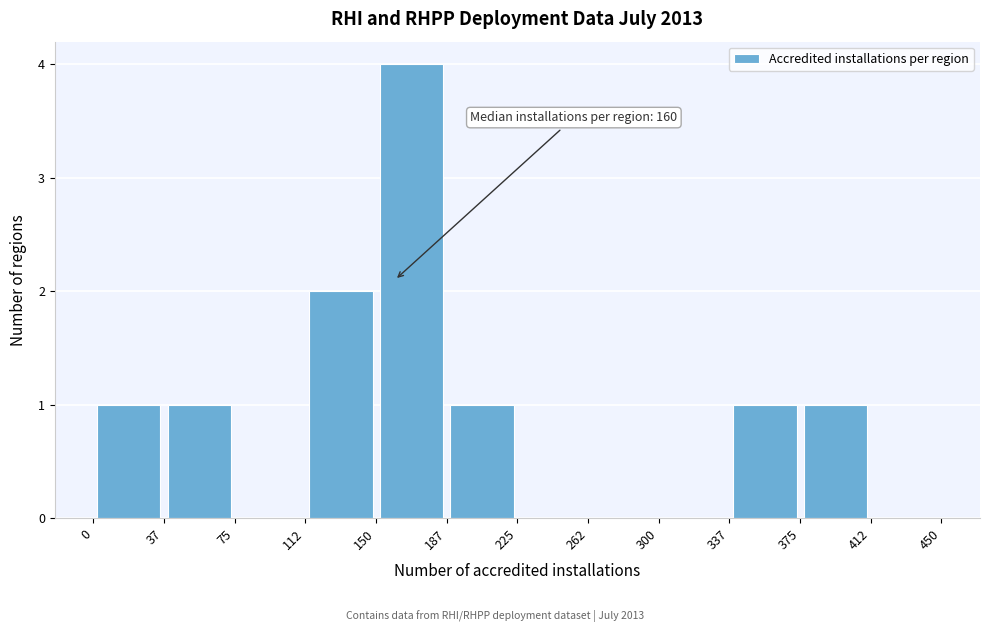

Which range on the x-axis has the tallest bar?

150 to 187